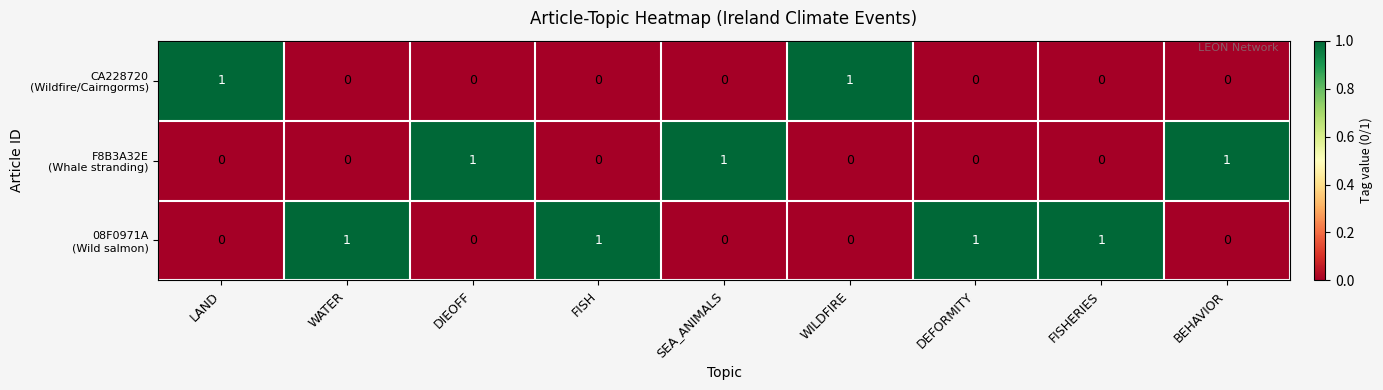

At how many categories does at least one series exceed 0?

9